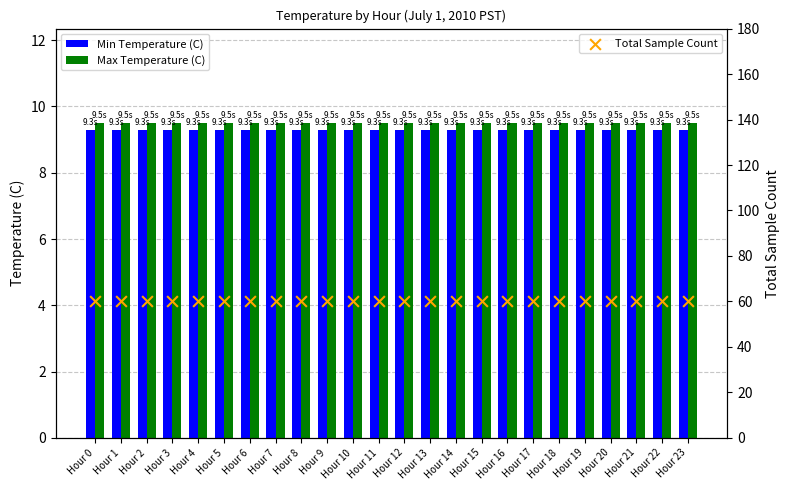

Which series has the widest spread of Y values?

Min Temperature (C)